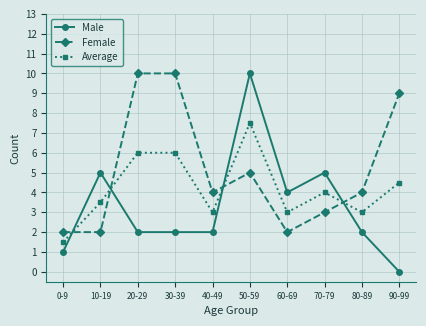

What is the difference between the highest and lowest values at 20-29?

8.0